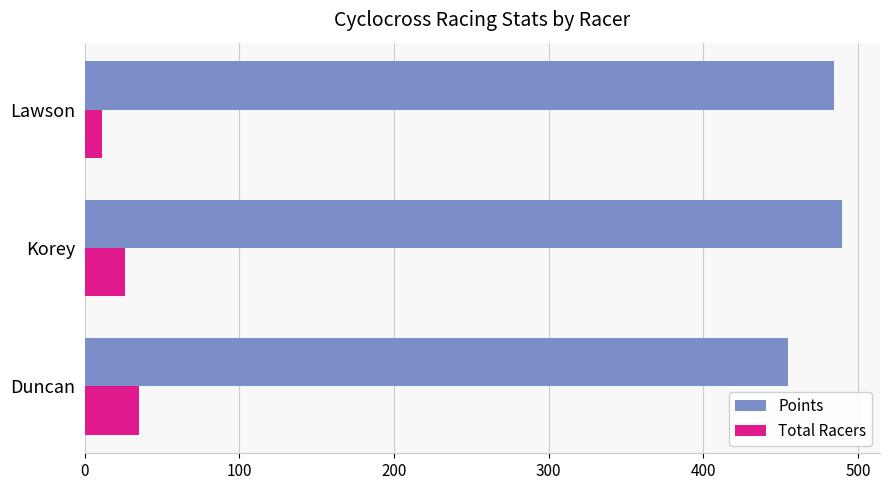

What value does the Total Racers series have at Duncan?

35.2